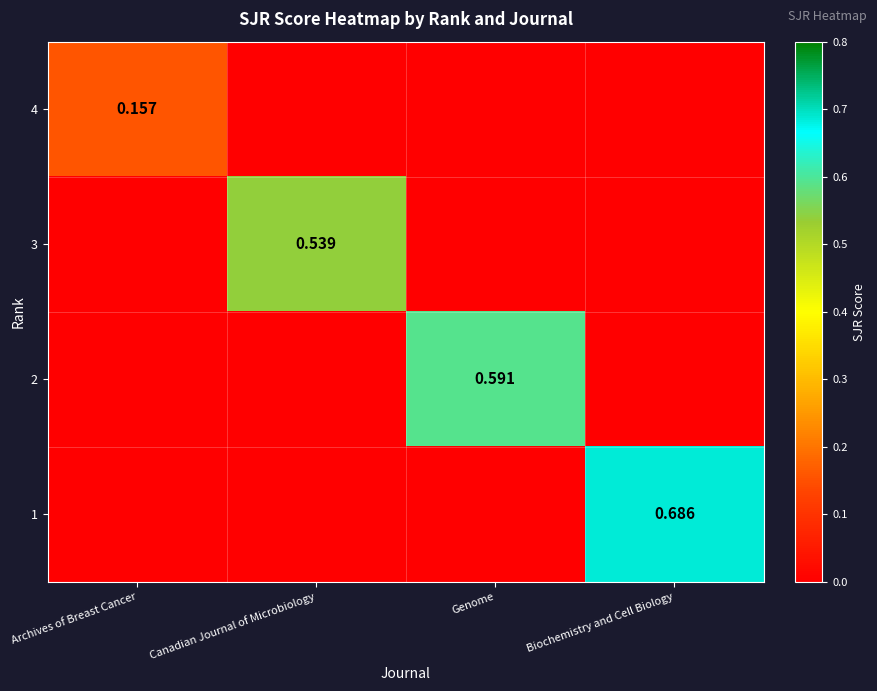

Rank the categories by 2 value from highest to lowest.

Genome, Archives of Breast Cancer, Canadian Journal of Microbiology, Biochemistry and Cell Biology